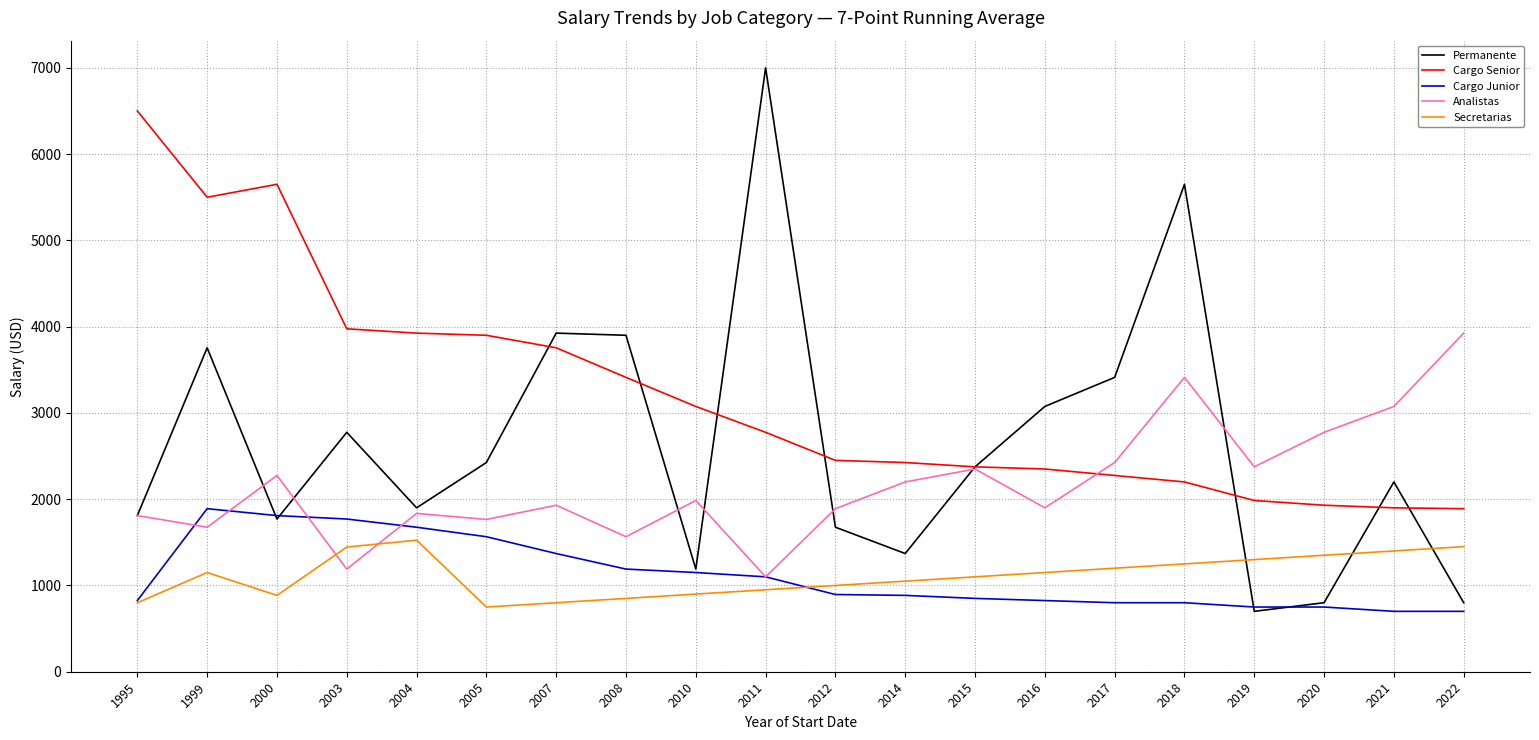

Where does the Permanente series first go above 2375?

1999